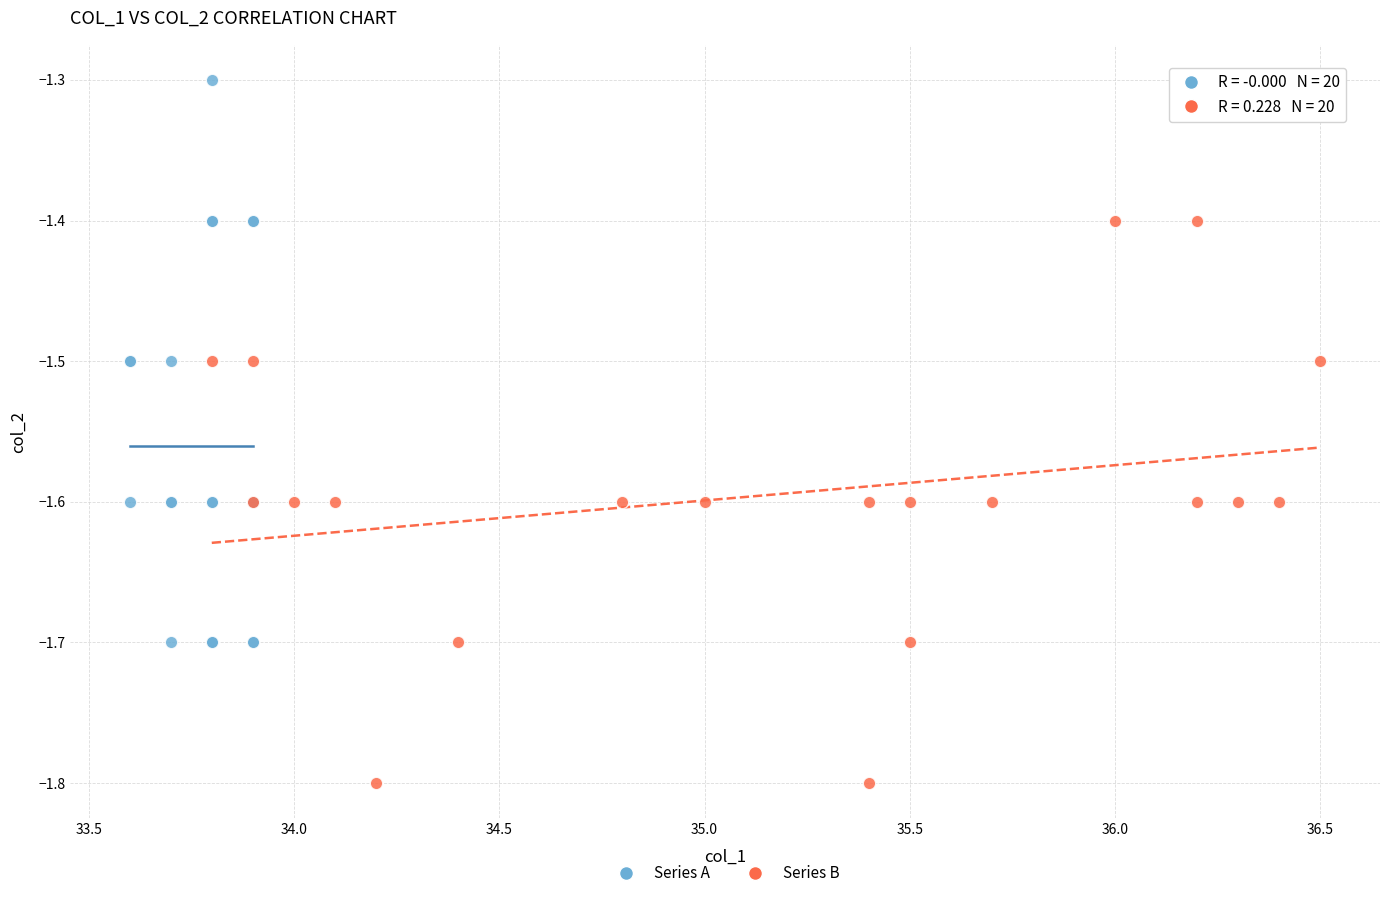

Which series contains the lowest Y value?

Series B